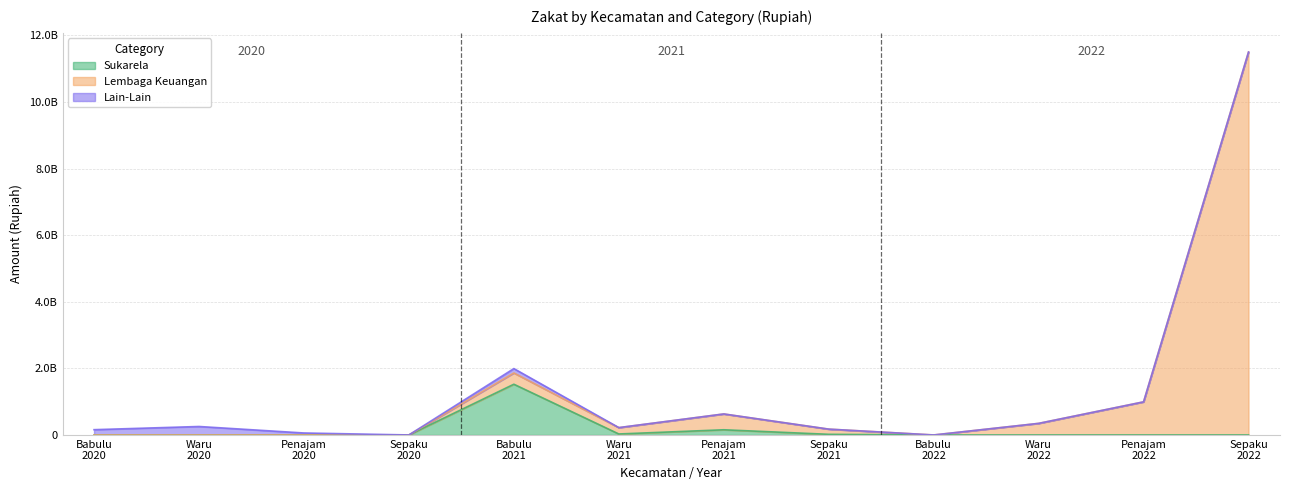

Is it true that Lembaga Keuangan equals 1862902131 at Babulu
2021?

True